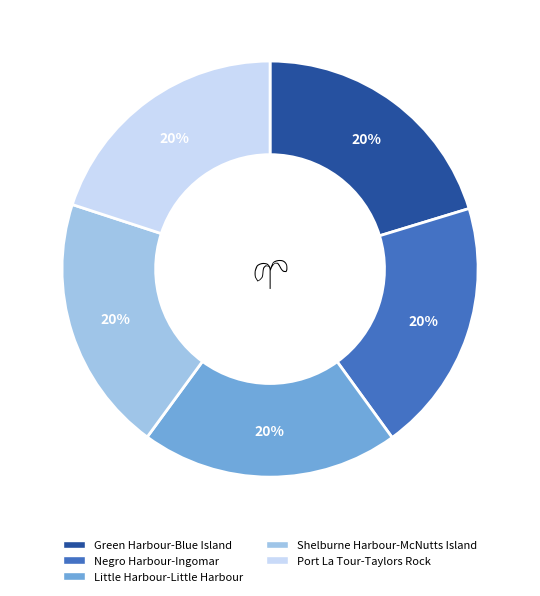

How many segments does this pie chart have?

5